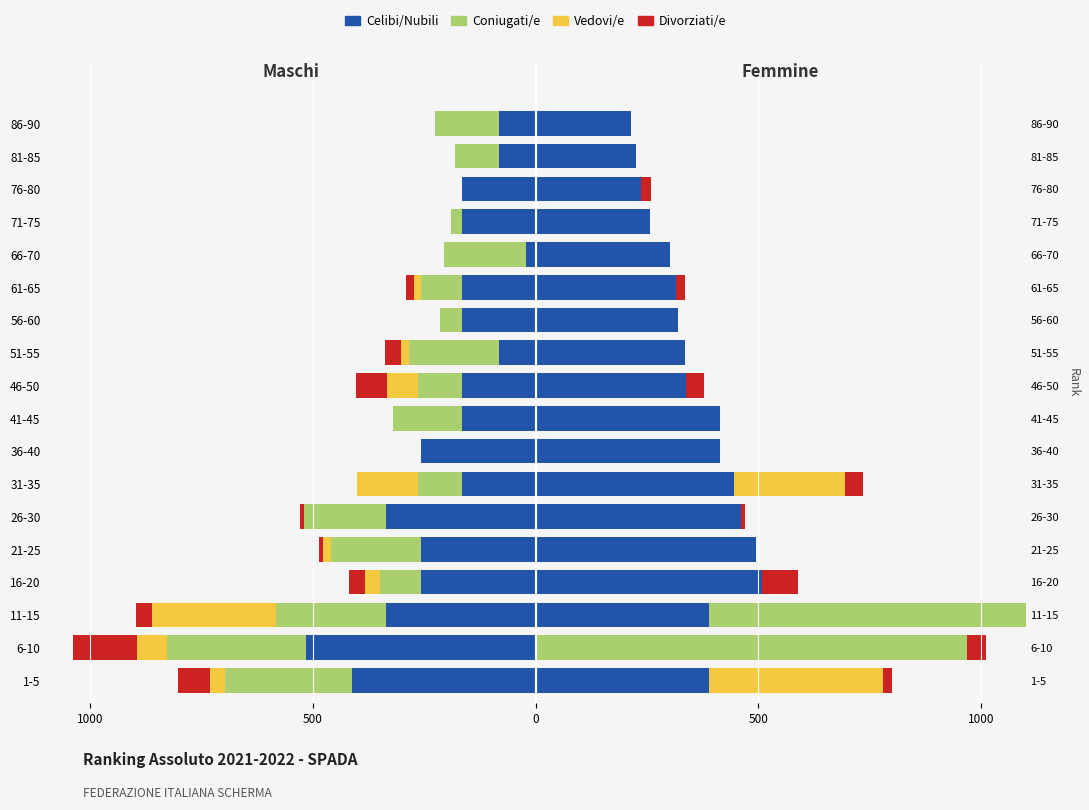

How many values in Coniugati/e are below zero?

16